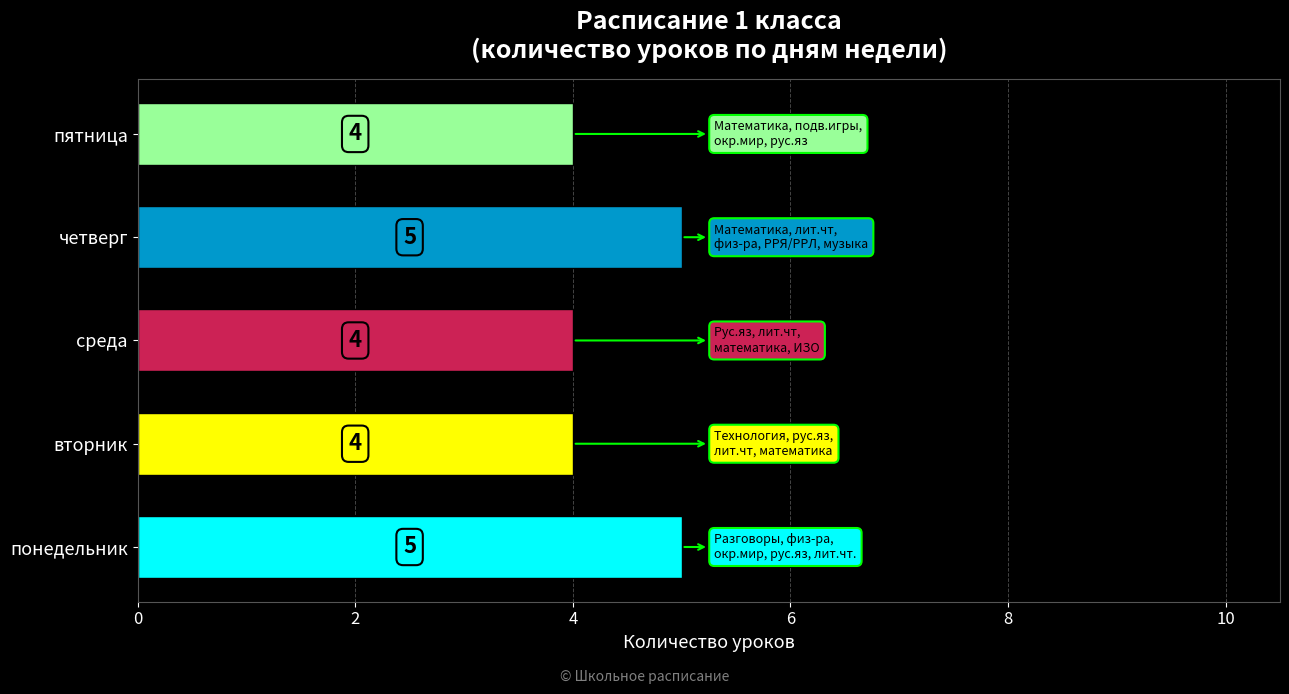

Are the bars grouped side by side (vs. stacked)?

No